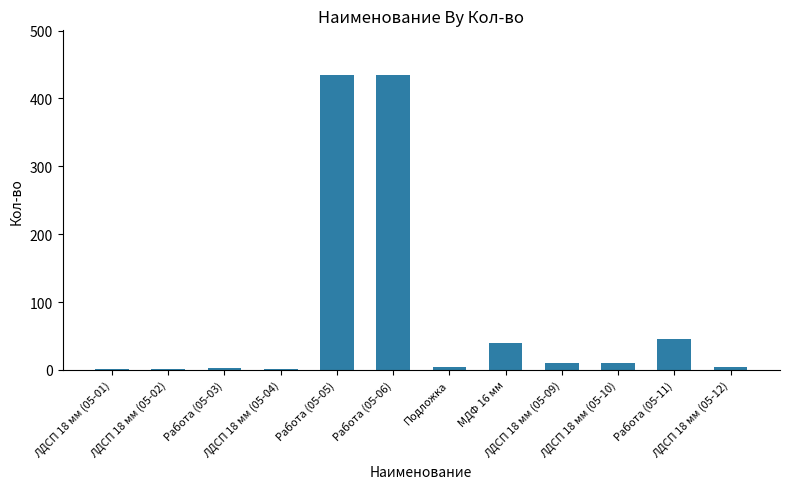

Count the number of data series in this chart.

1